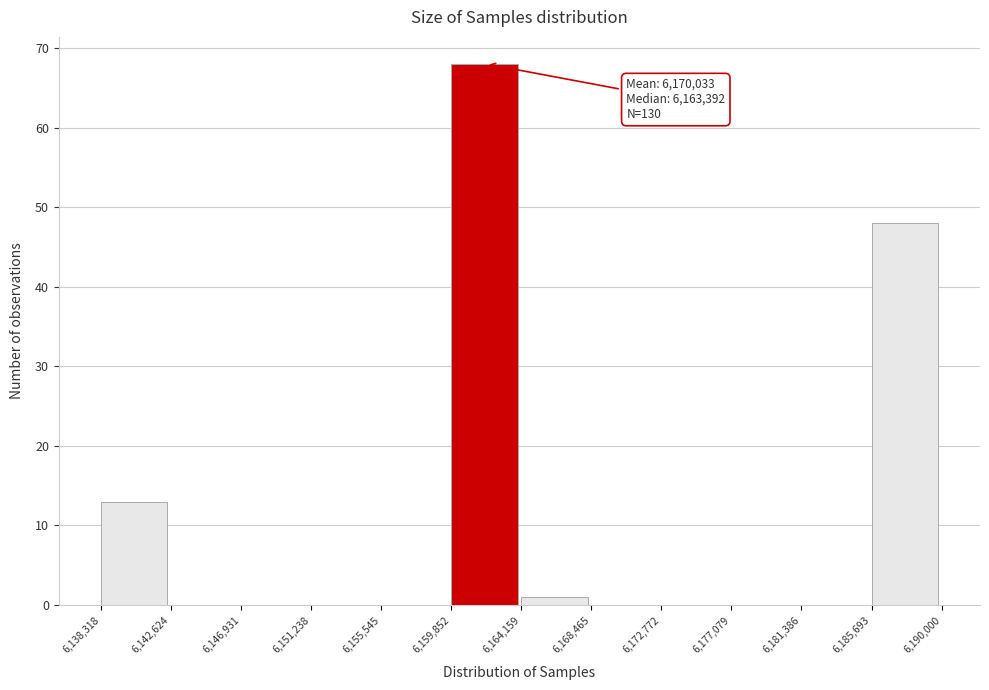

Which range on the x-axis has the tallest bar?

6,159,852 to 6,164,159